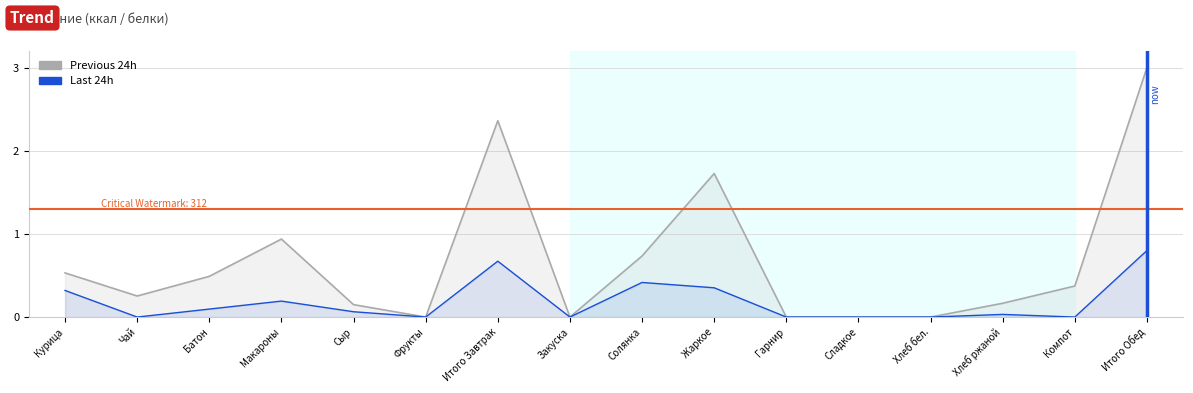

How many interior local valleys does the Previous 24h series have?

3